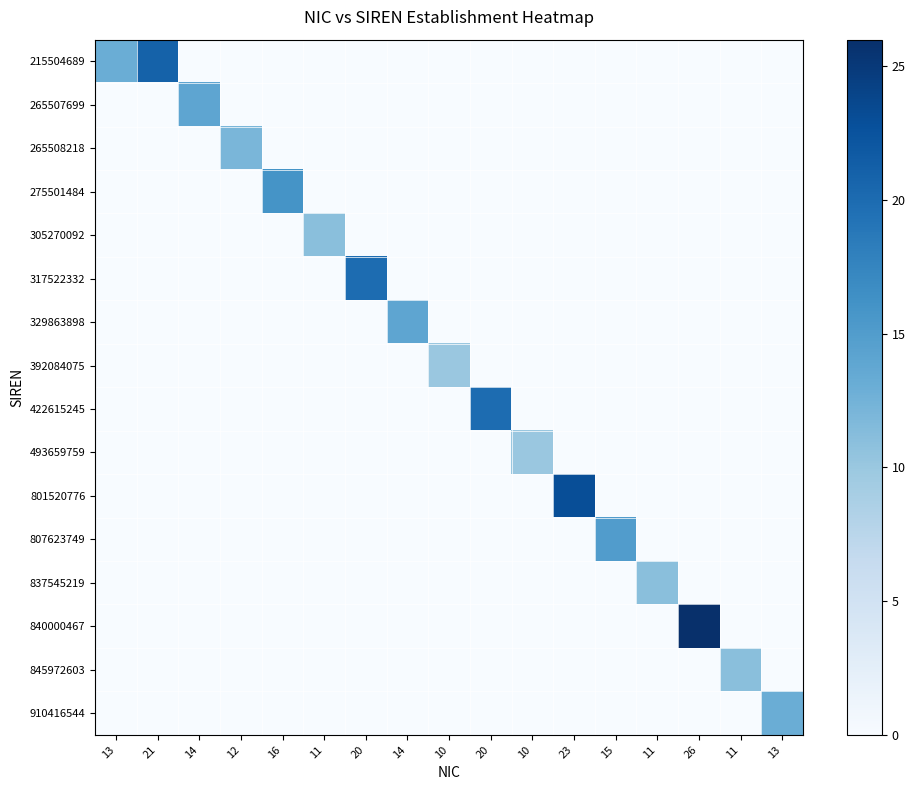

Reading left to right, transcribe all the data shown in this chart.

215504689: 13=13	21=21	14=0	12=0	16=0	11=0	20=0	14=0	10=0	20=0	10=0	23=0	15=0	11=0	26=0	11=0	13=0
265507699: 13=0	21=0	14=14	12=0	16=0	11=0	20=0	14=0	10=0	20=0	10=0	23=0	15=0	11=0	26=0	11=0	13=0
265508218: 13=0	21=0	14=0	12=12	16=0	11=0	20=0	14=0	10=0	20=0	10=0	23=0	15=0	11=0	26=0	11=0	13=0
275501484: 13=0	21=0	14=0	12=0	16=16	11=0	20=0	14=0	10=0	20=0	10=0	23=0	15=0	11=0	26=0	11=0	13=0
305270092: 13=0	21=0	14=0	12=0	16=0	11=11	20=0	14=0	10=0	20=0	10=0	23=0	15=0	11=0	26=0	11=0	13=0
317522332: 13=0	21=0	14=0	12=0	16=0	11=0	20=20	14=0	10=0	20=0	10=0	23=0	15=0	11=0	26=0	11=0	13=0
329863898: 13=0	21=0	14=0	12=0	16=0	11=0	20=0	14=14	10=0	20=0	10=0	23=0	15=0	11=0	26=0	11=0	13=0
392084075: 13=0	21=0	14=0	12=0	16=0	11=0	20=0	14=0	10=10	20=0	10=0	23=0	15=0	11=0	26=0	11=0	13=0
422615245: 13=0	21=0	14=0	12=0	16=0	11=0	20=0	14=0	10=0	20=20	10=0	23=0	15=0	11=0	26=0	11=0	13=0
493659759: 13=0	21=0	14=0	12=0	16=0	11=0	20=0	14=0	10=0	20=0	10=10	23=0	15=0	11=0	26=0	11=0	13=0
801520776: 13=0	21=0	14=0	12=0	16=0	11=0	20=0	14=0	10=0	20=0	10=0	23=23	15=0	11=0	26=0	11=0	13=0
807623749: 13=0	21=0	14=0	12=0	16=0	11=0	20=0	14=0	10=0	20=0	10=0	23=0	15=15	11=0	26=0	11=0	13=0
837545219: 13=0	21=0	14=0	12=0	16=0	11=0	20=0	14=0	10=0	20=0	10=0	23=0	15=0	11=11	26=0	11=0	13=0
840000467: 13=0	21=0	14=0	12=0	16=0	11=0	20=0	14=0	10=0	20=0	10=0	23=0	15=0	11=0	26=26	11=0	13=0
845972603: 13=0	21=0	14=0	12=0	16=0	11=0	20=0	14=0	10=0	20=0	10=0	23=0	15=0	11=0	26=0	11=11	13=0
910416544: 13=0	21=0	14=0	12=0	16=0	11=0	20=0	14=0	10=0	20=0	10=0	23=0	15=0	11=0	26=0	11=0	13=13